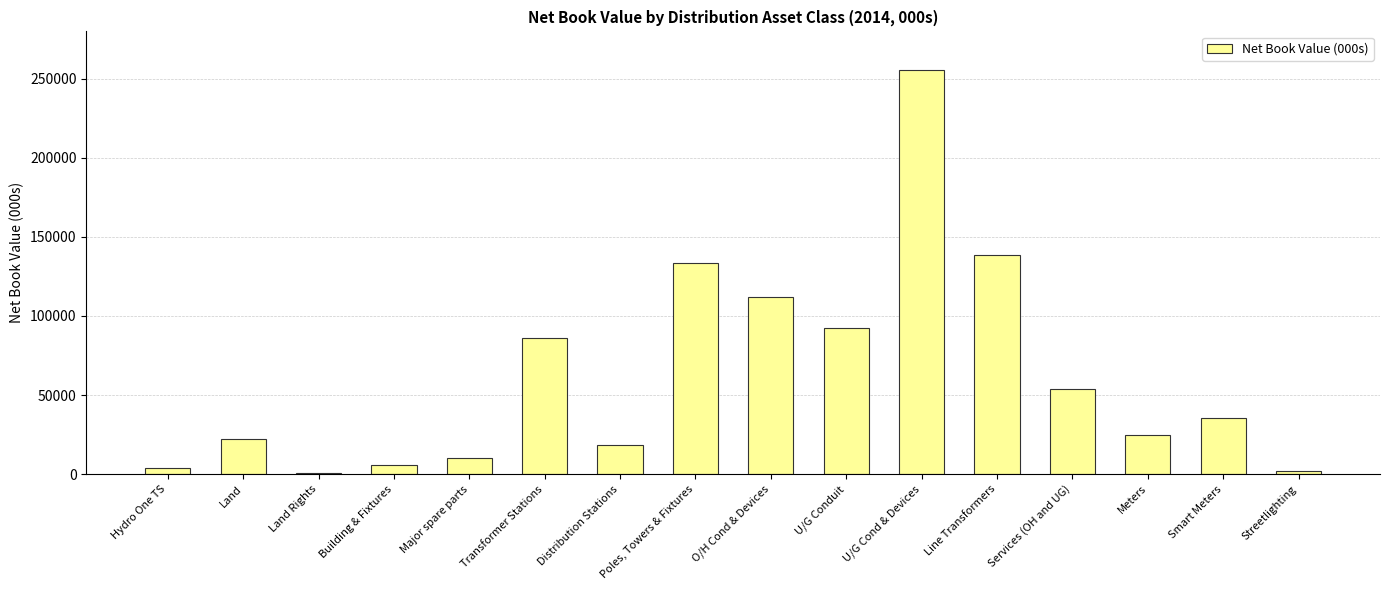

Where does the data first go above 35688?

Transformer Stations